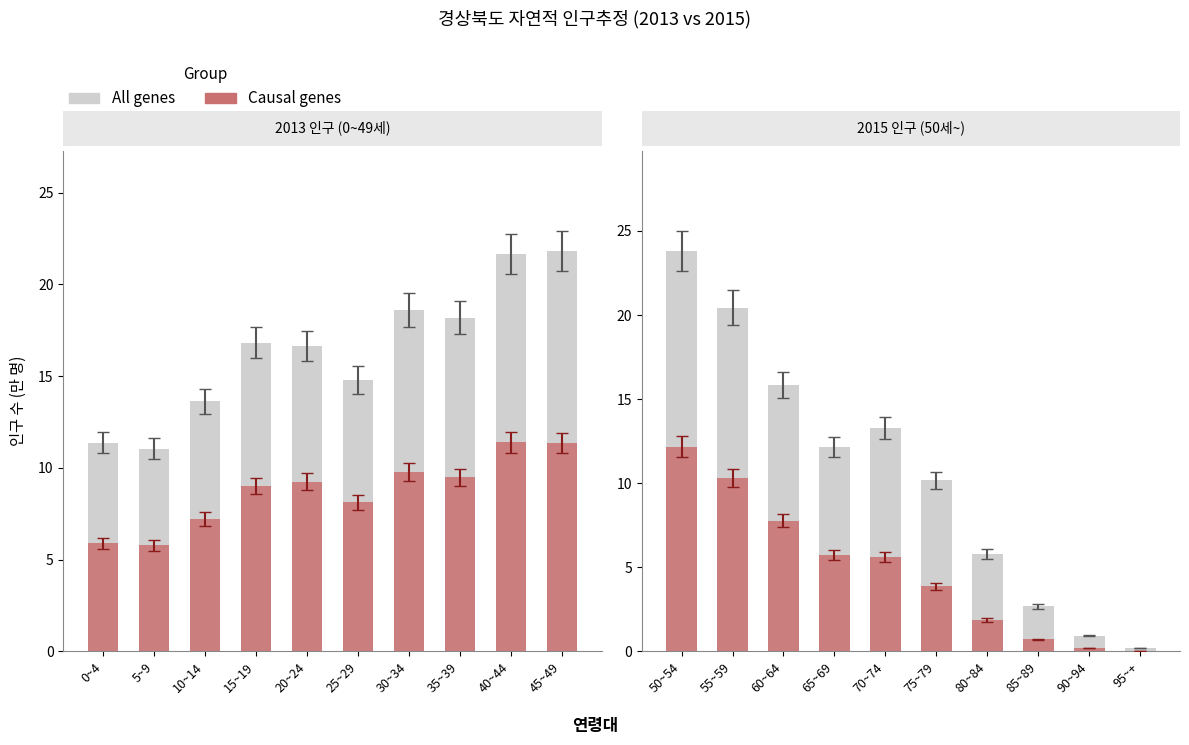

Between 15~19 and 40~44, which series saw the biggest shift?

All genes